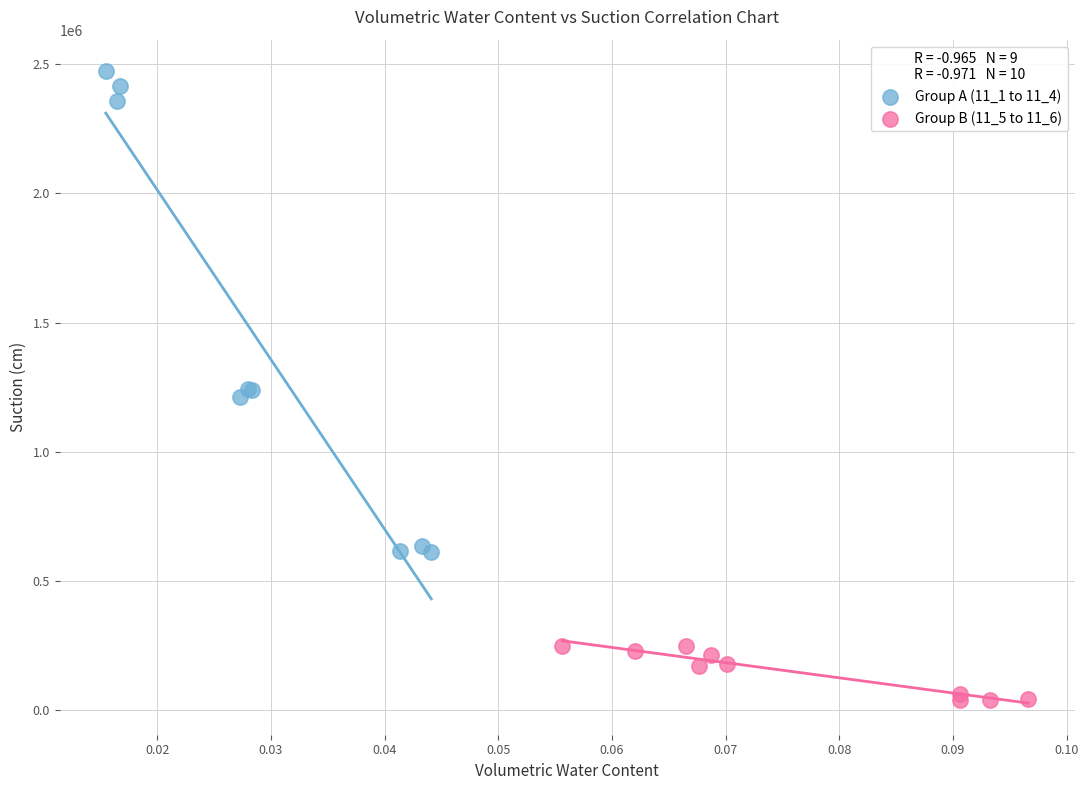

Which series has the widest spread of Y values?

Group A (11_1 to 11_4)